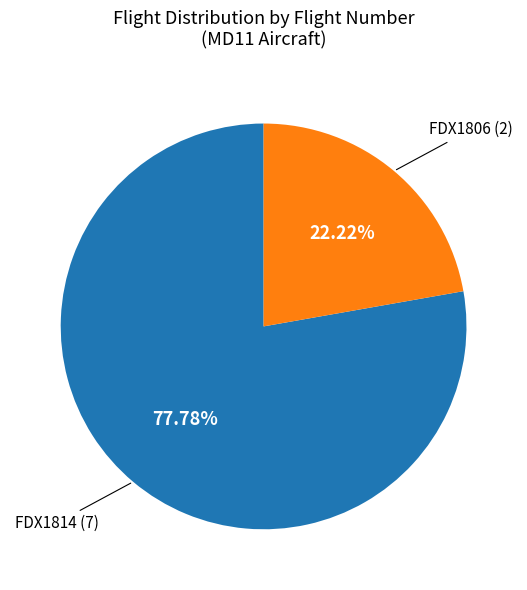

Rank the categories by value from highest to lowest.

FDX1814, FDX1806